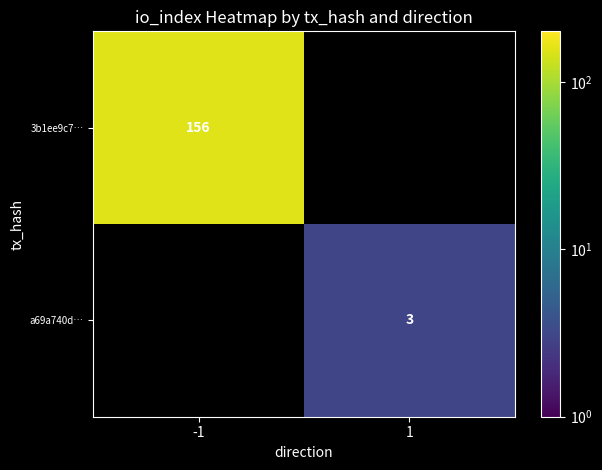

True or false: 3b1ee9c7… has a value of 88 at -1.

False